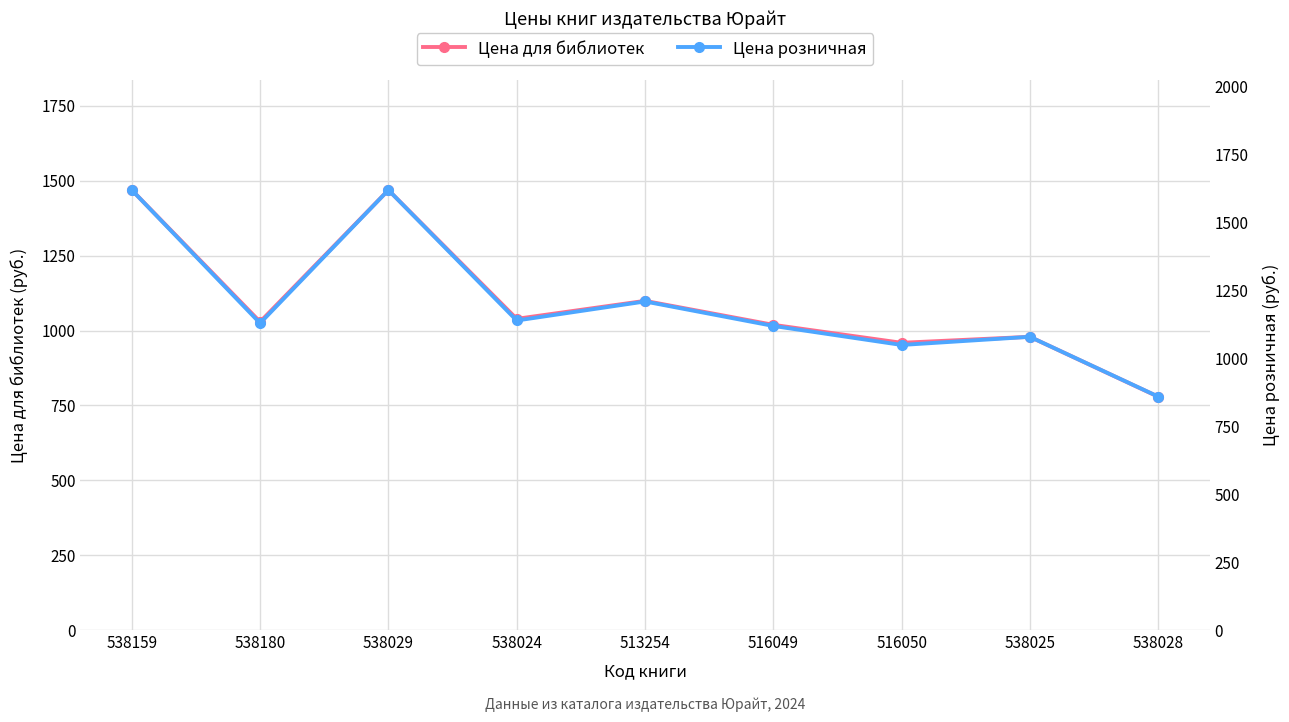

Reading right to left, list all the values displayed in this chart.

Цена для библиотек: 538028=779	538025=979	516050=959	516049=1019	513254=1099	538024=1039	538029=1469	538180=1029	538159=1469
Цена розничная: 538028=859	538025=1079	516050=1049	516049=1119	513254=1209	538024=1139	538029=1619	538180=1129	538159=1619